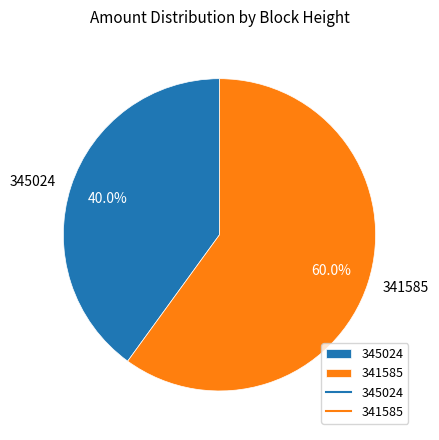

To the nearest percent, what is the combined percentage of 341585 and 345024?

100%